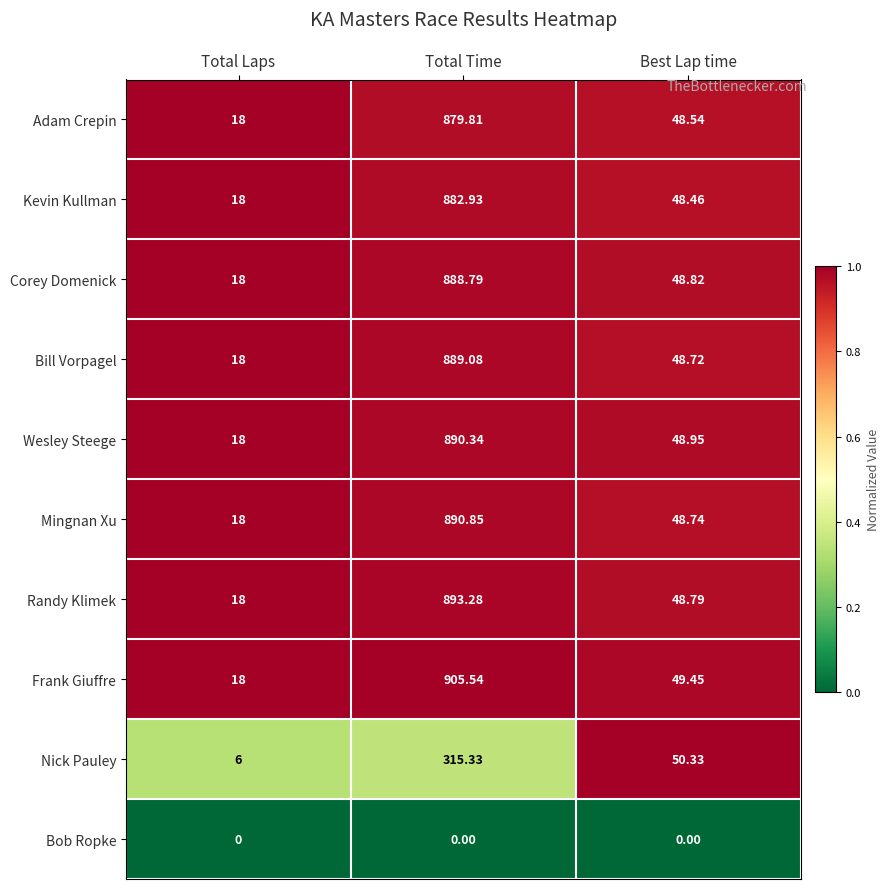

At which label is Randy Klimek closest to 455?

Best Lap time